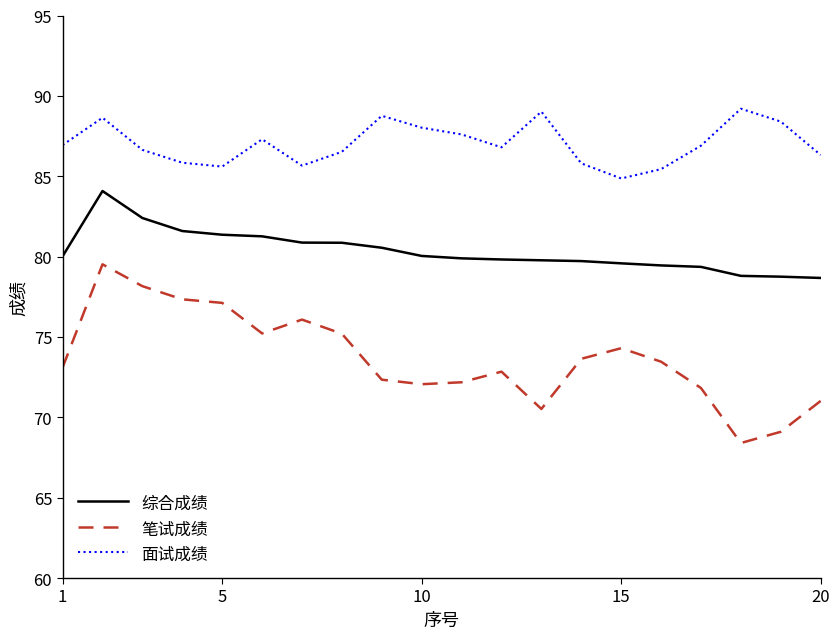

What is the difference between the maximum and minimum values in the 笔试成绩 series?

11.1